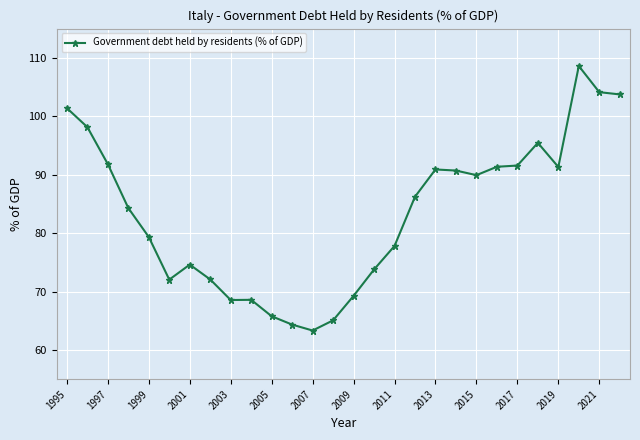

How many categories are shown in the chart?

28